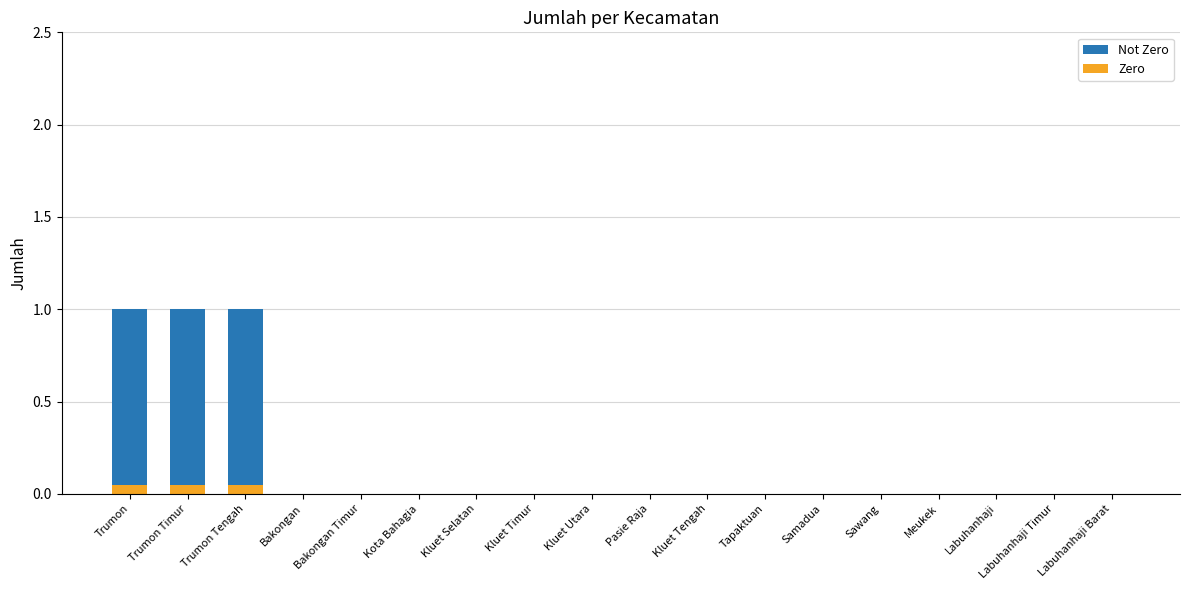

What is the label of the 4th bar from the left?

Bakongan